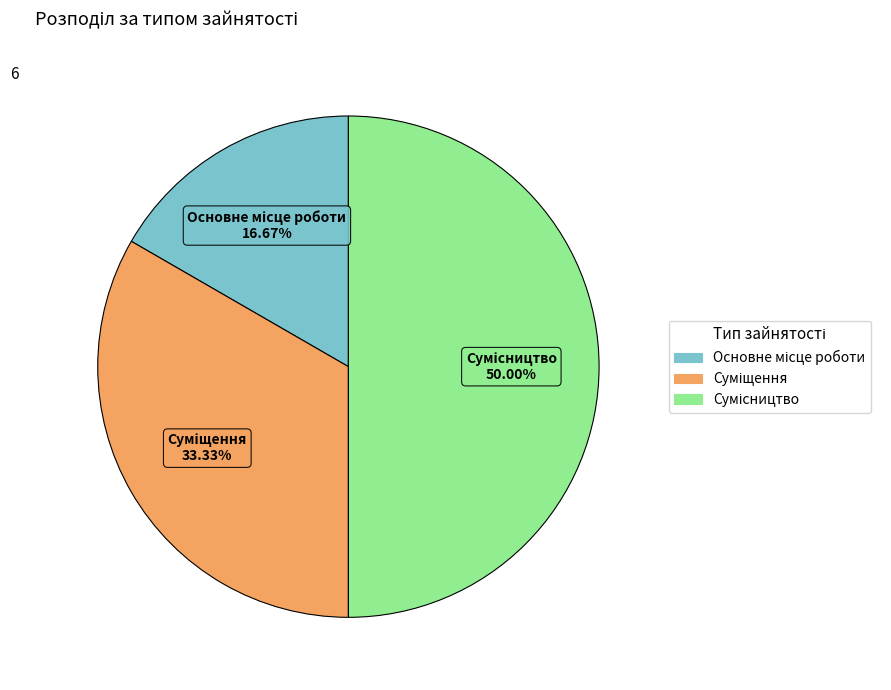

Count the number of slices in the pie.

3